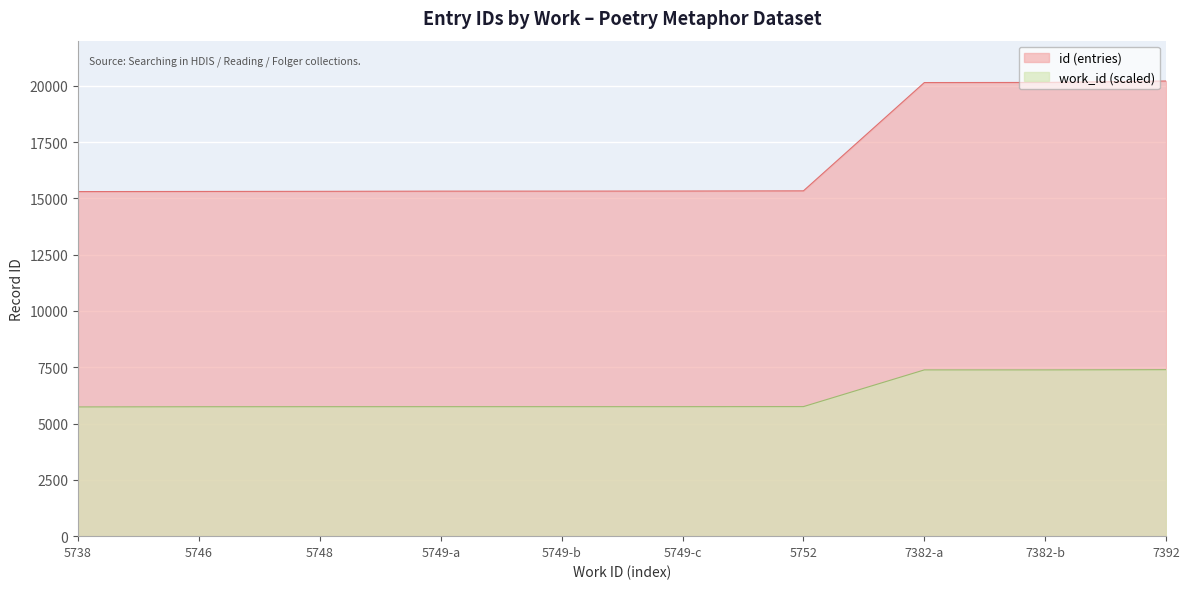

True or false: work_id (scaled) has a value of 4823 at 7382-b.

False